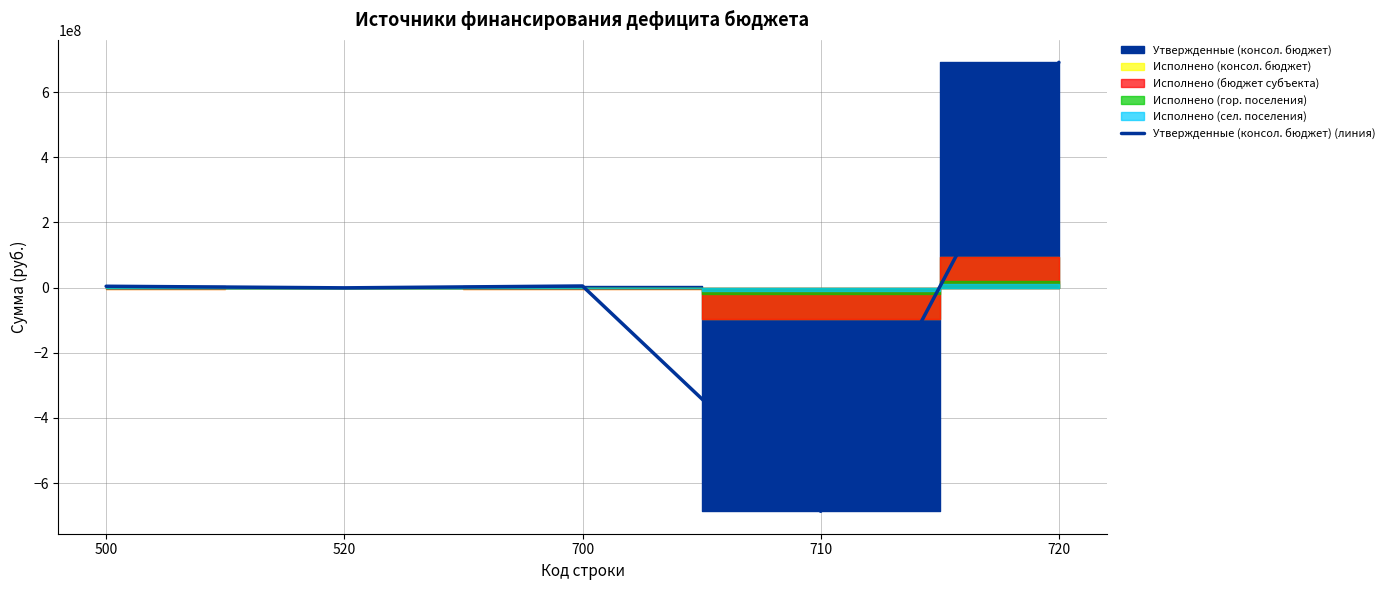

The chart shows a value of 241650173.8 at 720. True or false?

False